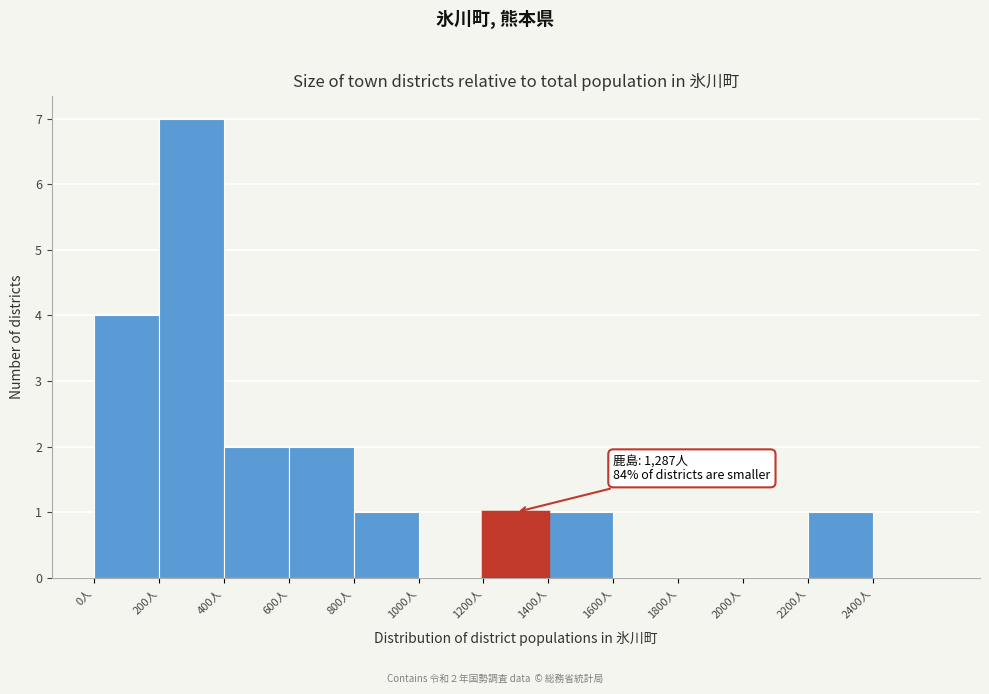

Over which range of the x-axis is the bar tallest?

200 to 400